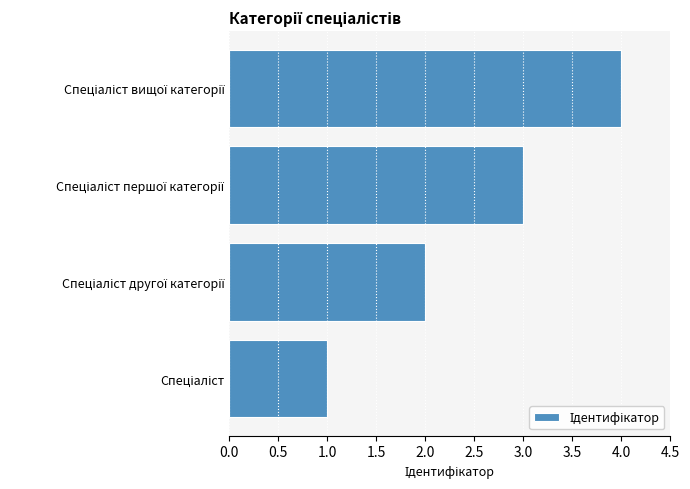

What is the sum of all values?

10